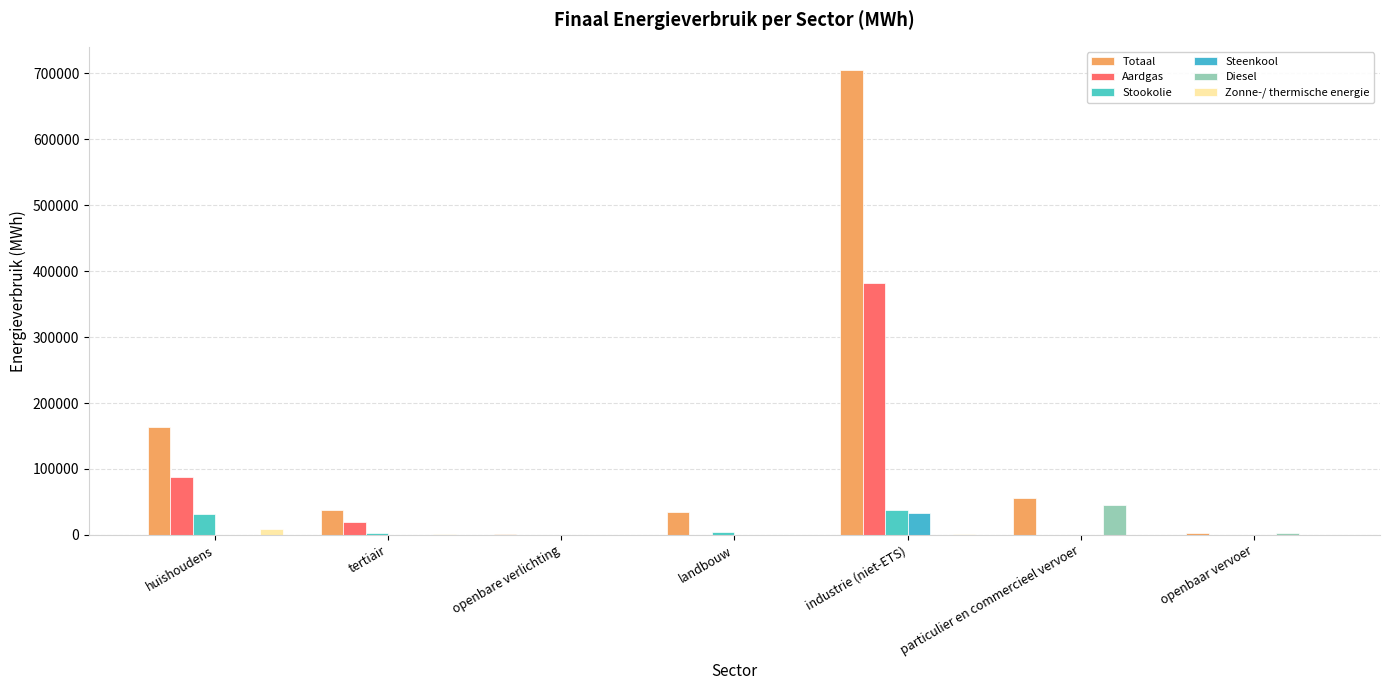

Which series has the largest total across all categories?

Totaal